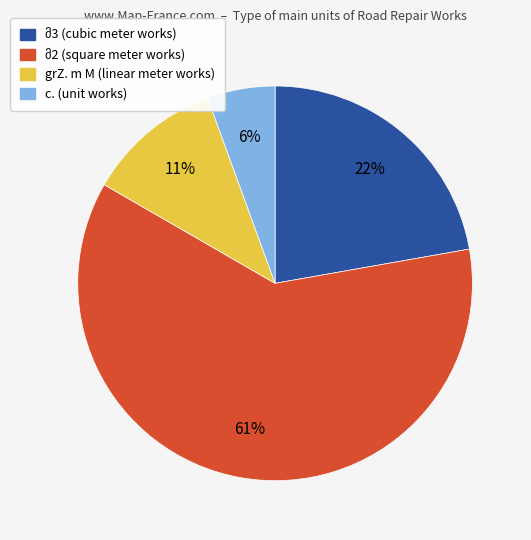

Is there any slice that represents more than half of the pie?

Yes